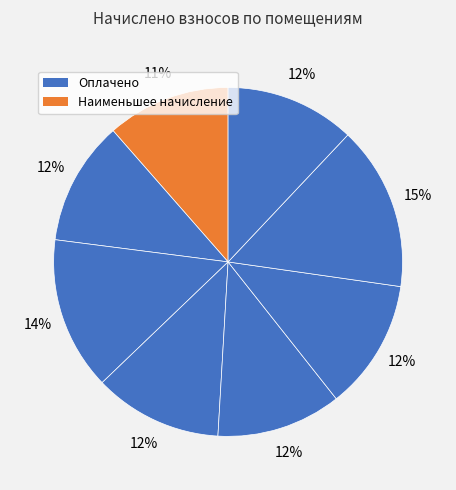

How many slices are in this pie chart?

8